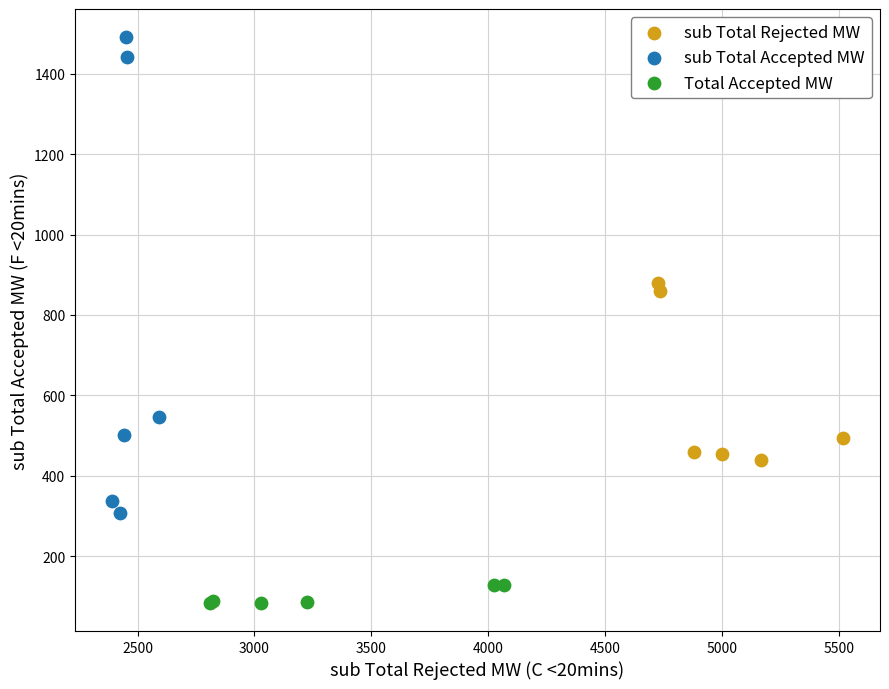

What are all the series names shown in the legend?

sub Total Rejected MW, sub Total Accepted MW, Total Accepted MW